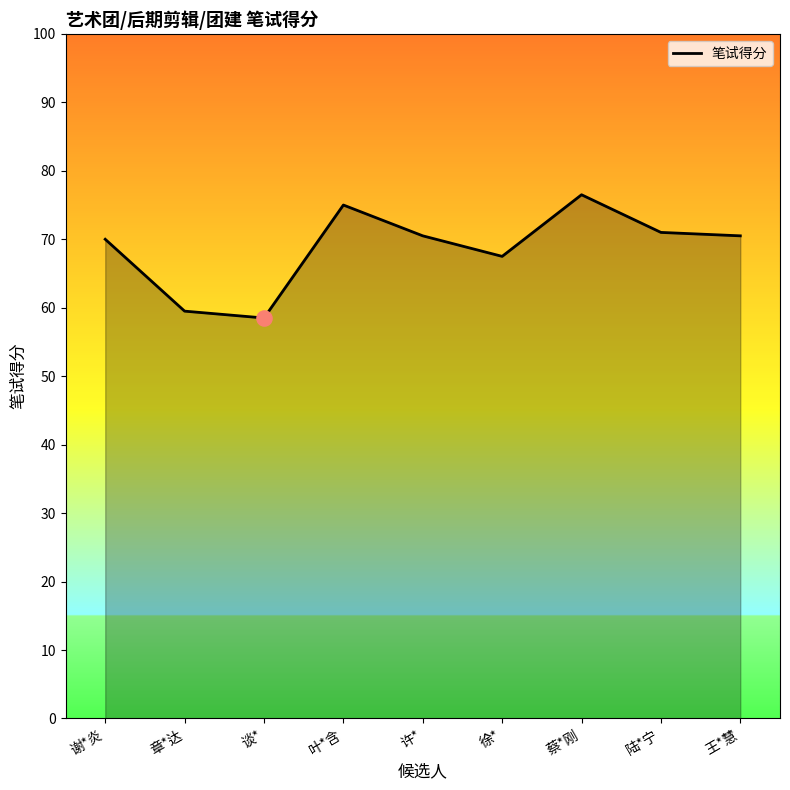

Approximately how many times larger is the value at 徐* compared to 蔡*刚?

0.9